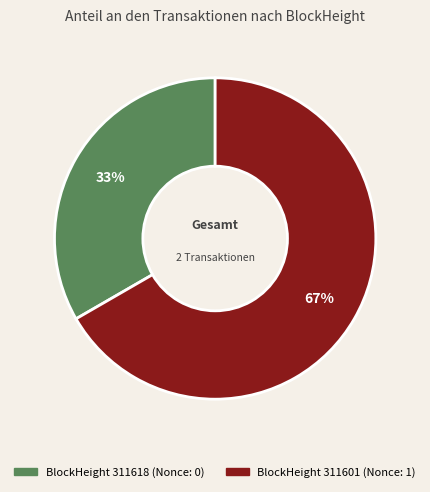

To the nearest percent, what is the average slice percentage?

50%